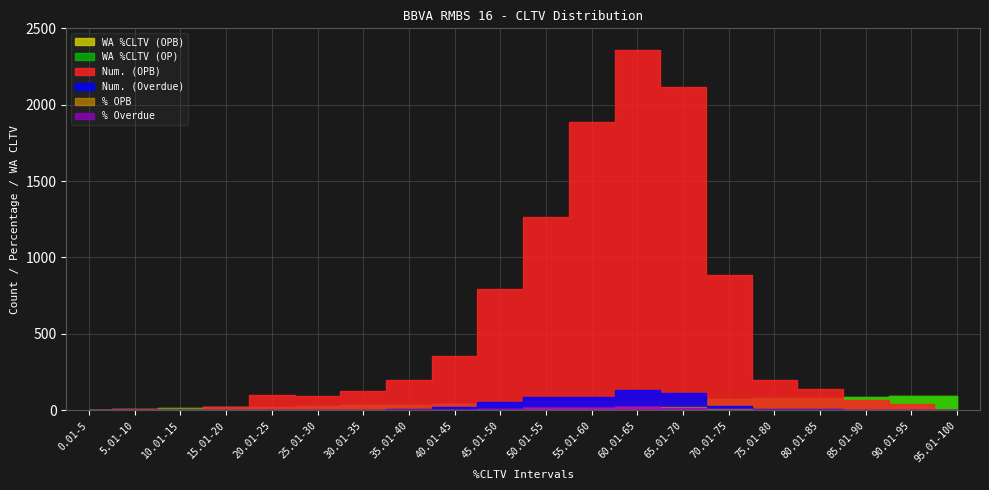

Reading left to right, transcribe all the data shown in this chart.

Num. (OPB): 3.0	6.0	10.0	22.0	98.0	95.0	129.0	196.0	354.0	794.0	1264.0	1890.0	2358.0	2114.0	883.0	201.0	139.0	69.0	43.0	1.0
% OPB: 0.0	0.1	0.1	0.2	0.5	0.6	0.8	1.3	2.8	7.3	12.0	18.0	22.7	20.8	8.3	2.0	1.4	0.7	0.5	0.0
Num. (Overdue): 0.0	0.0	0.0	0.0	3.0	4.0	2.0	8.0	21.0	56.0	88.0	85.0	135.0	113.0	31.0	11.0	10.0	4.0	2.0	0.0
% Overdue: 0.0	0.0	0.0	0.0	0.4	0.7	0.2	0.9	2.8	9.1	19.7	21.7	26.1	13.0	2.4	1.4	1.0	0.6	0.2	0.0
WA %CLTV (OPB): 1.7	8.9	11.7	18.3	22.9	27.4	32.7	37.7	42.9	47.7	52.7	57.7	62.6	67.4	71.9	77.5	82.0	87.5	91.5	95.2
WA %CLTV (OP): 1.7	8.9	11.7	18.3	22.9	27.4	32.7	37.6	42.9	47.7	52.6	57.7	62.6	67.4	71.9	77.5	82.0	87.5	91.5	95.2